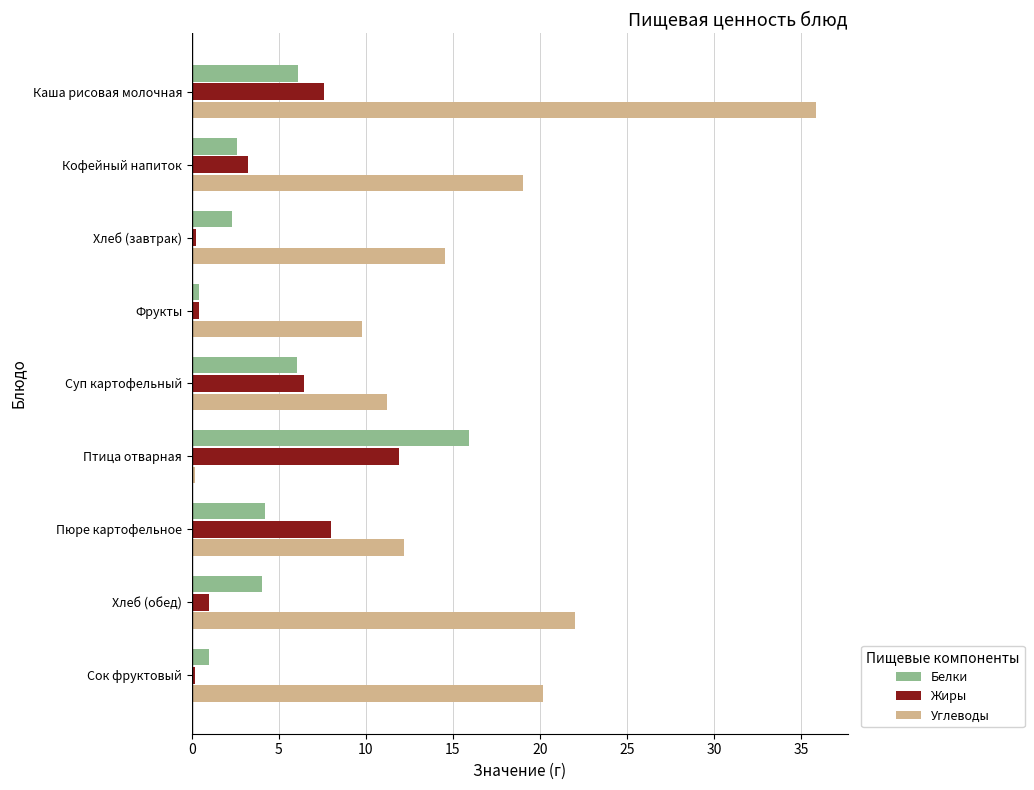

Which series has the largest total across all categories?

Углеводы